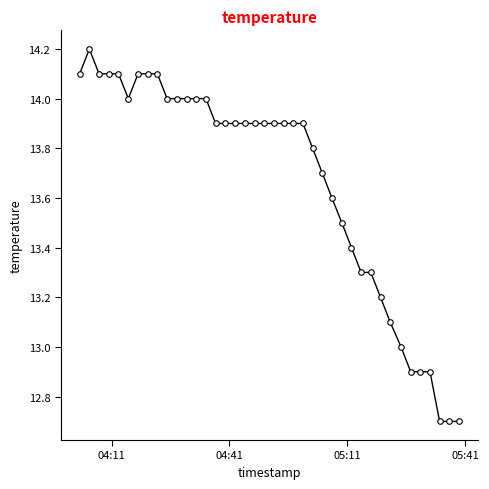

True or false: there are more than 0 points higher than both neighbors.

True